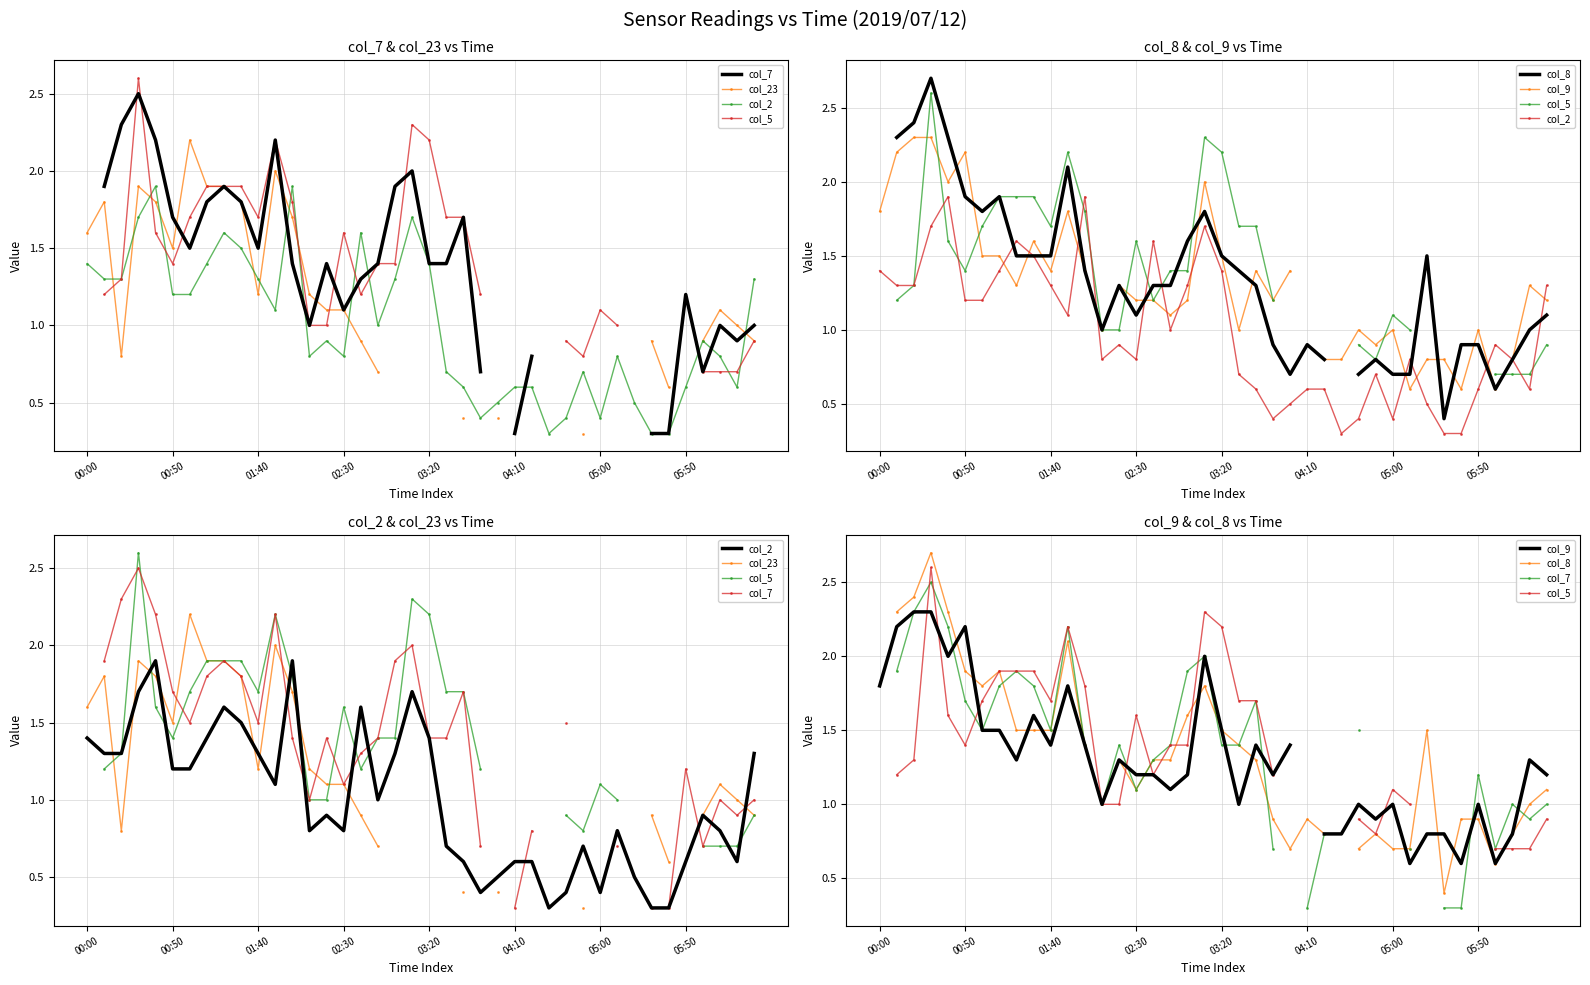

How many lines are shown in the chart?

6